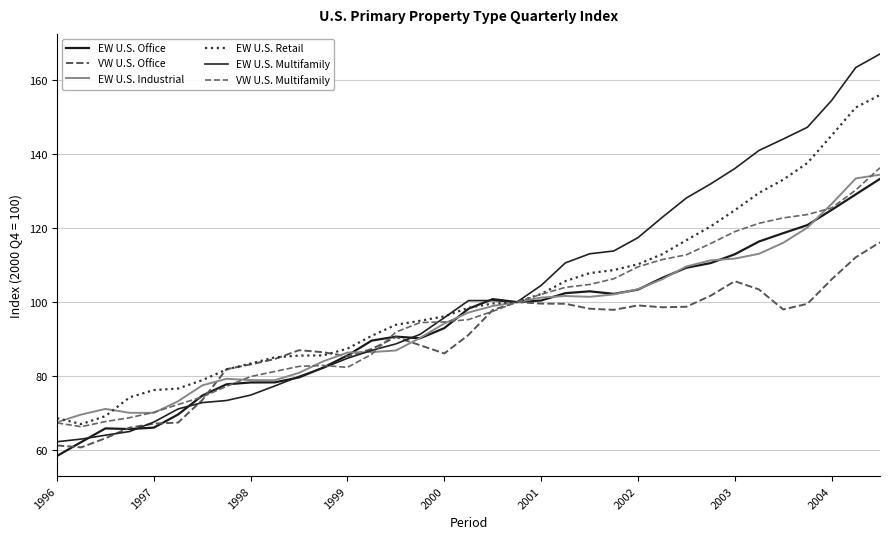

In VW U.S. Multifamily, how many points are lower than both neighbors (excluding endpoints)?

2